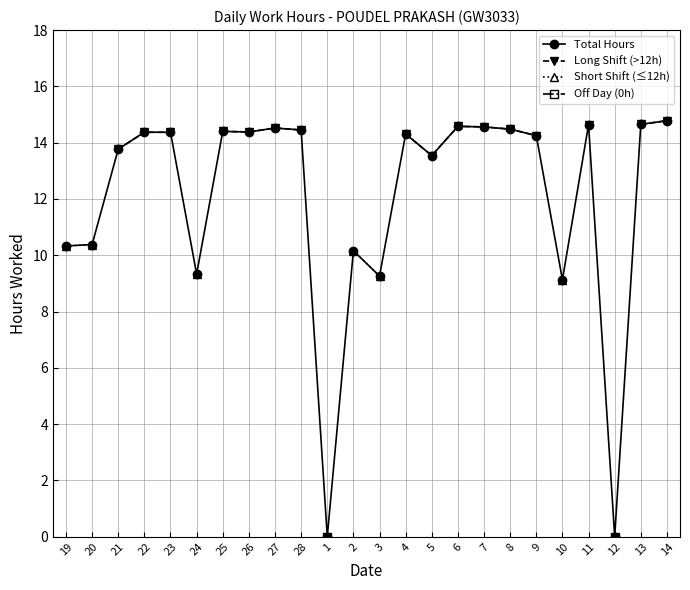

True or false: Total Hours and Short Shift (≤12h) cross at least once.

False